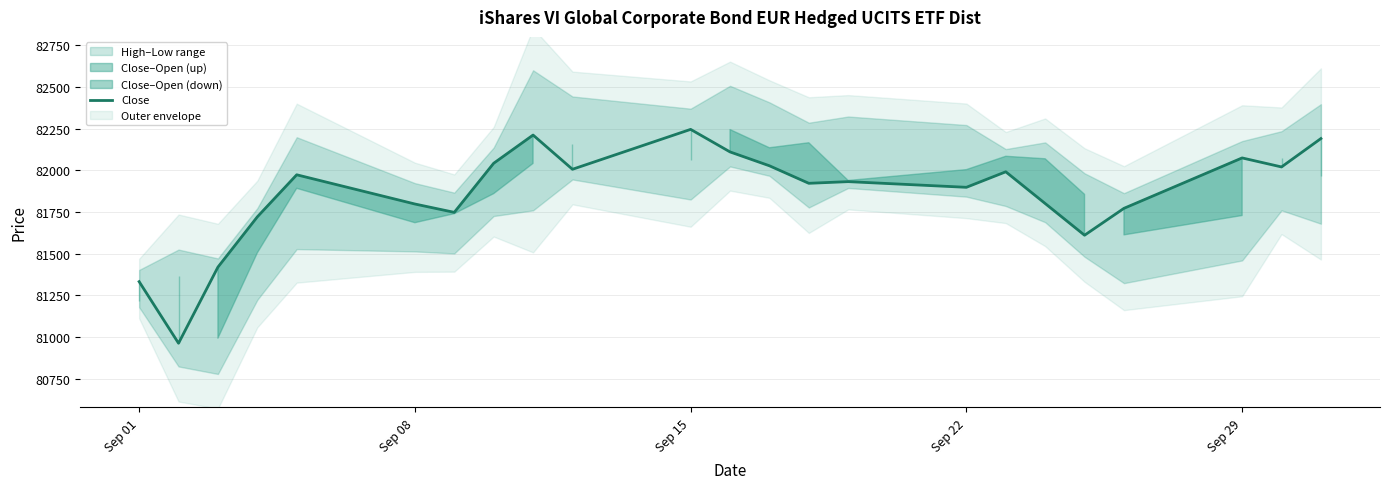

What is the minimum value for Close?

80964